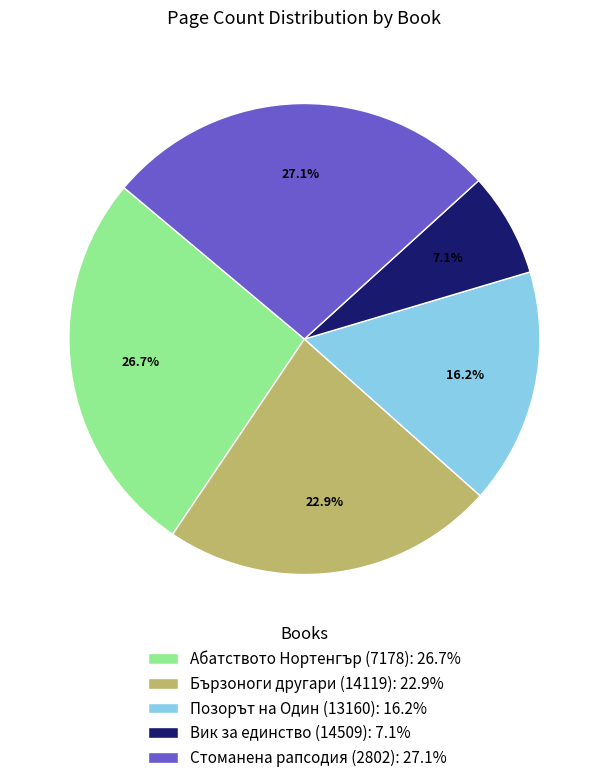

Does any single category account for the majority?

No